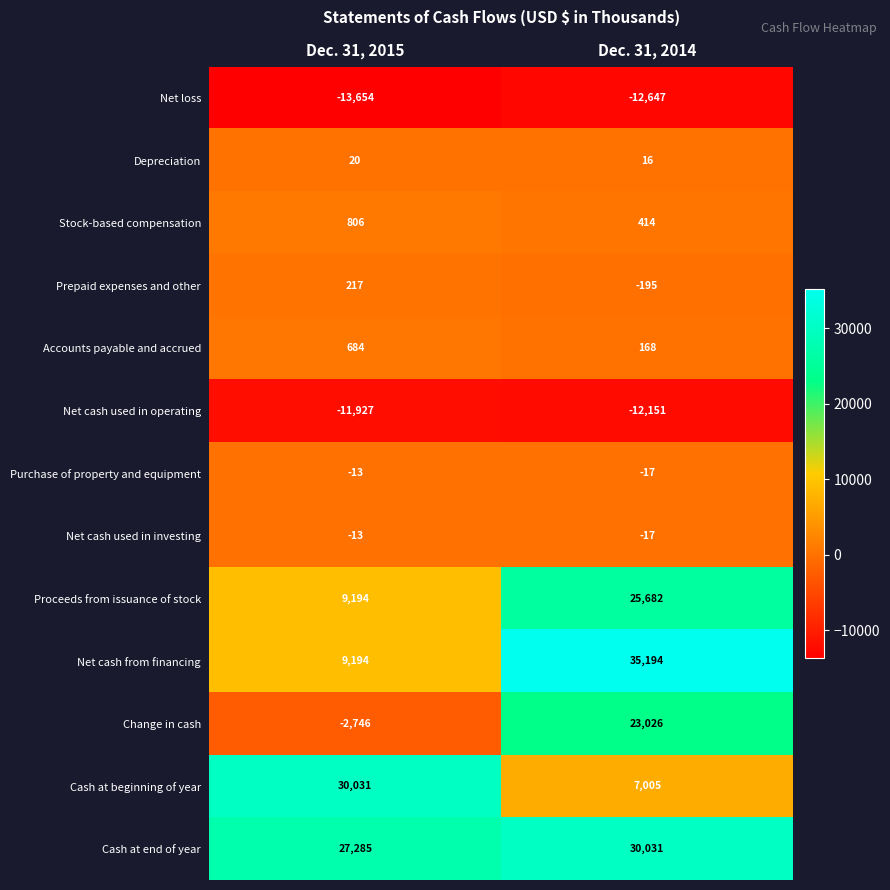

What is the sum of all Depreciation values?

36